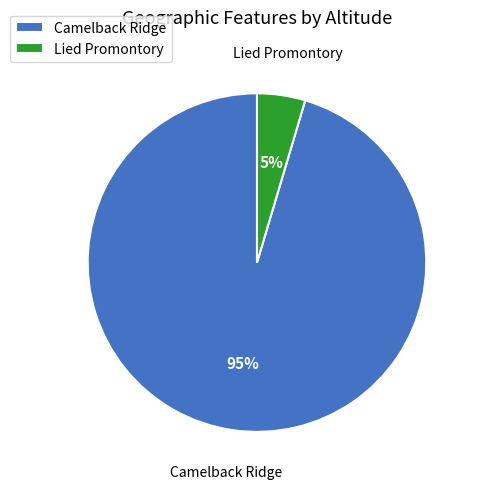

Is Camelback Ridge the majority of the pie?

Yes